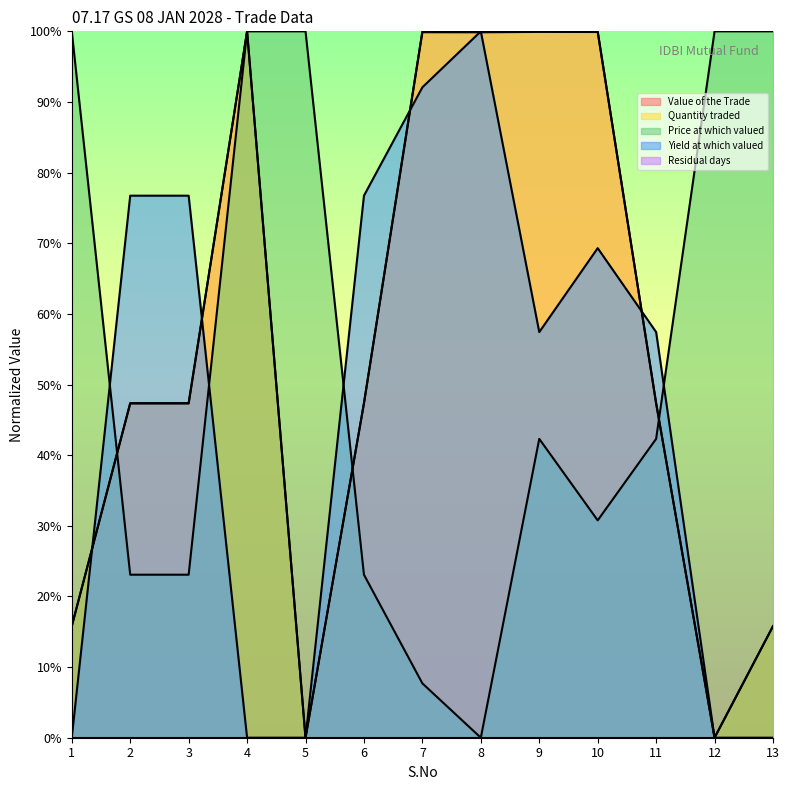

Reading left to right, transcribe all the data shown in this chart.

Value of the Trade: 1=0.2	2=0.5	3=0.5	4=1.0	5=0.0	6=0.5	7=1.0	8=1.0	9=1.0	10=1.0	11=0.5	12=0.0	13=0.2
Quantity traded: 1=0.2	2=0.5	3=0.5	4=1.0	5=0.0	6=0.5	7=1.0	8=1.0	9=1.0	10=1.0	11=0.5	12=0.0	13=0.2
Price at which valued: 1=1.0	2=0.2	3=0.2	4=1.0	5=1.0	6=0.2	7=0.1	8=0.0	9=0.4	10=0.3	11=0.4	12=1.0	13=1.0
Yield at which valued: 1=0.0	2=0.8	3=0.8	4=0.0	5=0.0	6=0.8	7=0.9	8=1.0	9=0.6	10=0.7	11=0.6	12=0.0	13=0.0